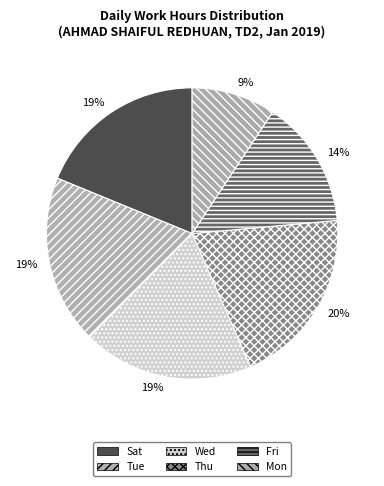

How many segments does this pie chart have?

6